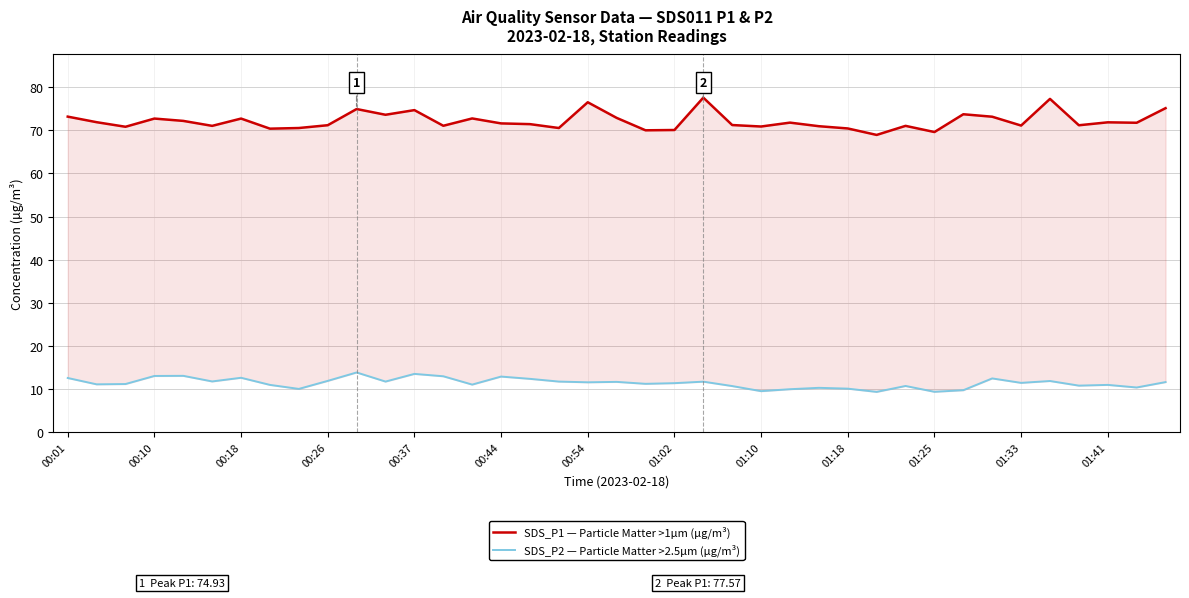

Is this an area chart (filled region under the line)?

No